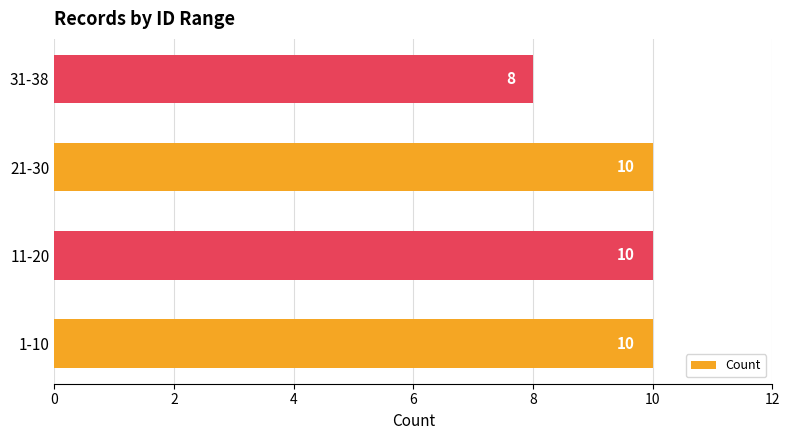

Count the values in the range 10 to 11.

3